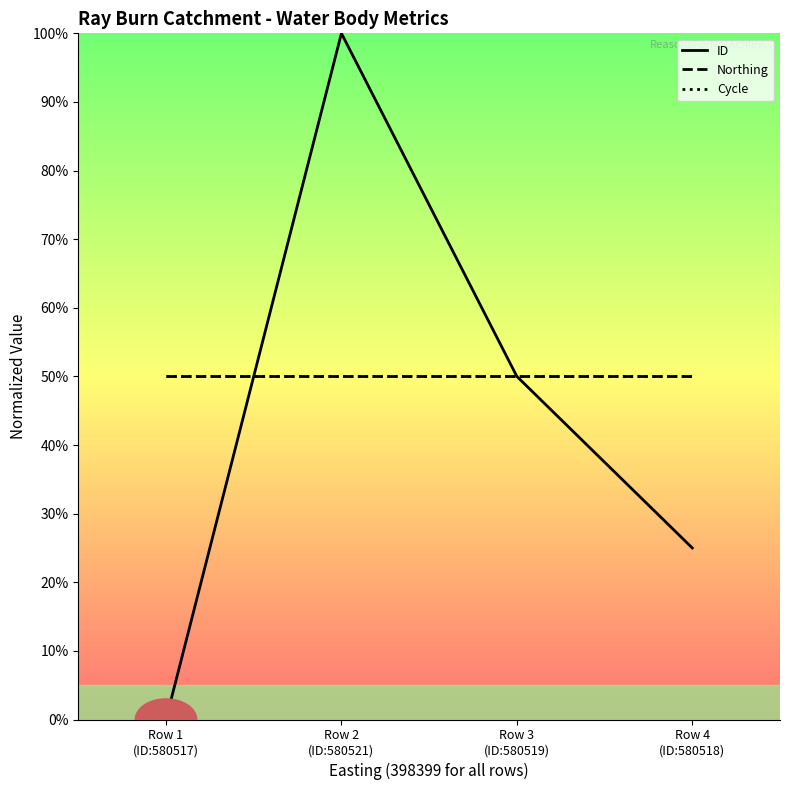

Is it true that ID equals 1.8 at Row 2
(ID:580521)?

False